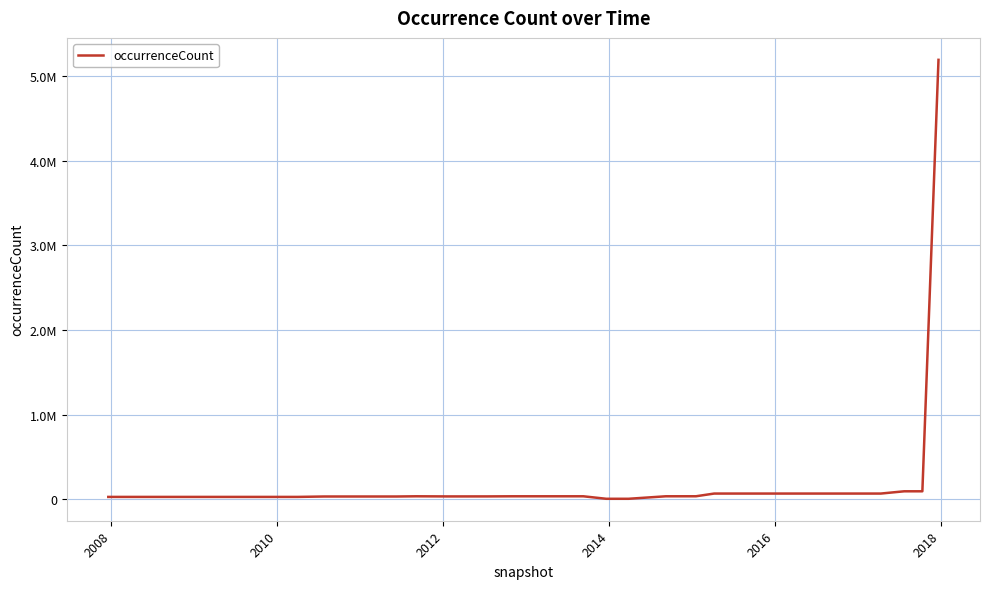

What is the average value?

172223